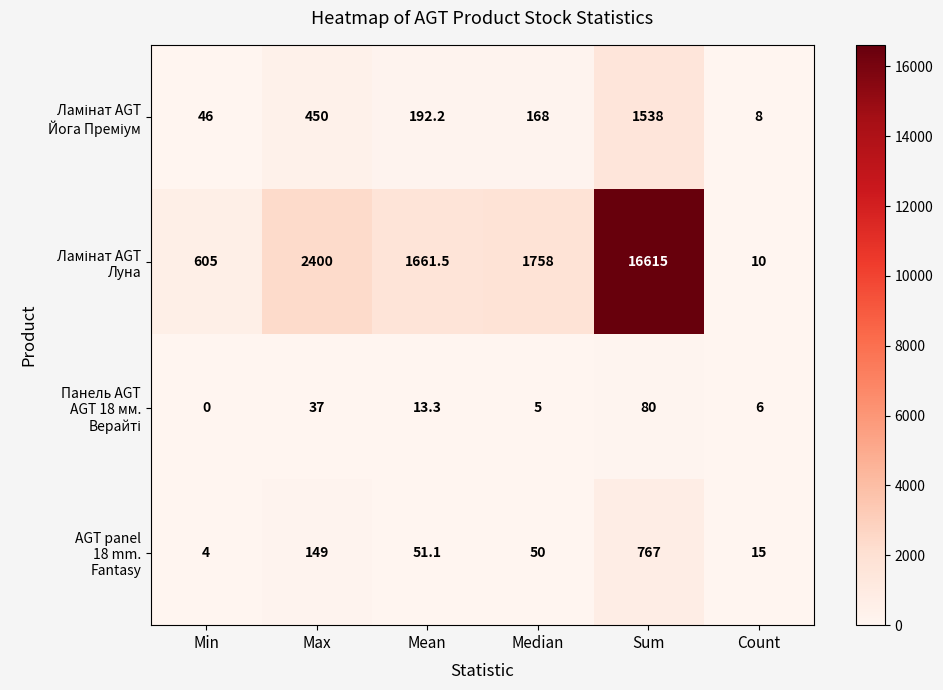

What is the greatest value displayed?

16615.0